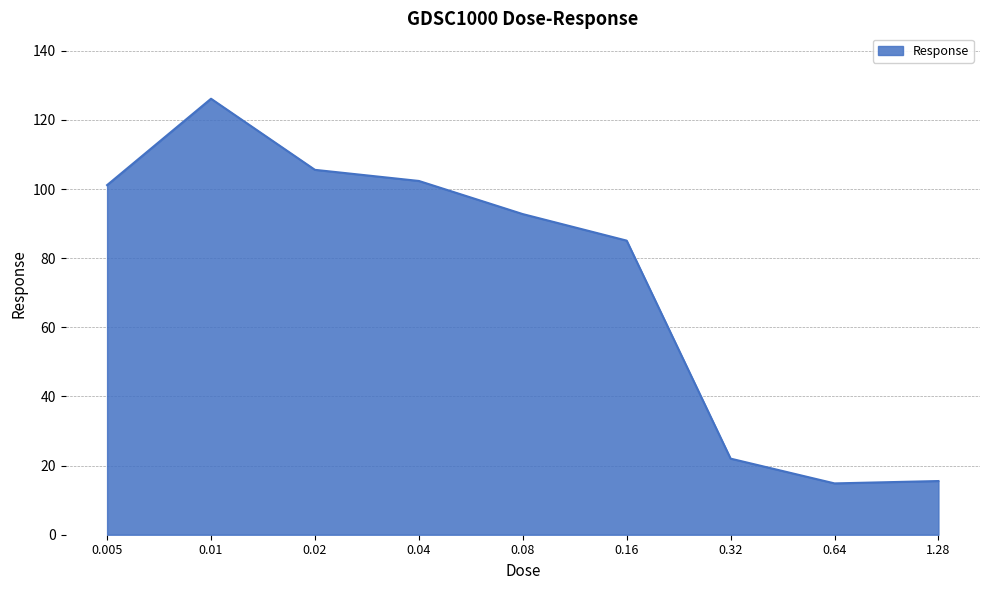

What is the difference between the values at 0.08 and 0.64?

77.9